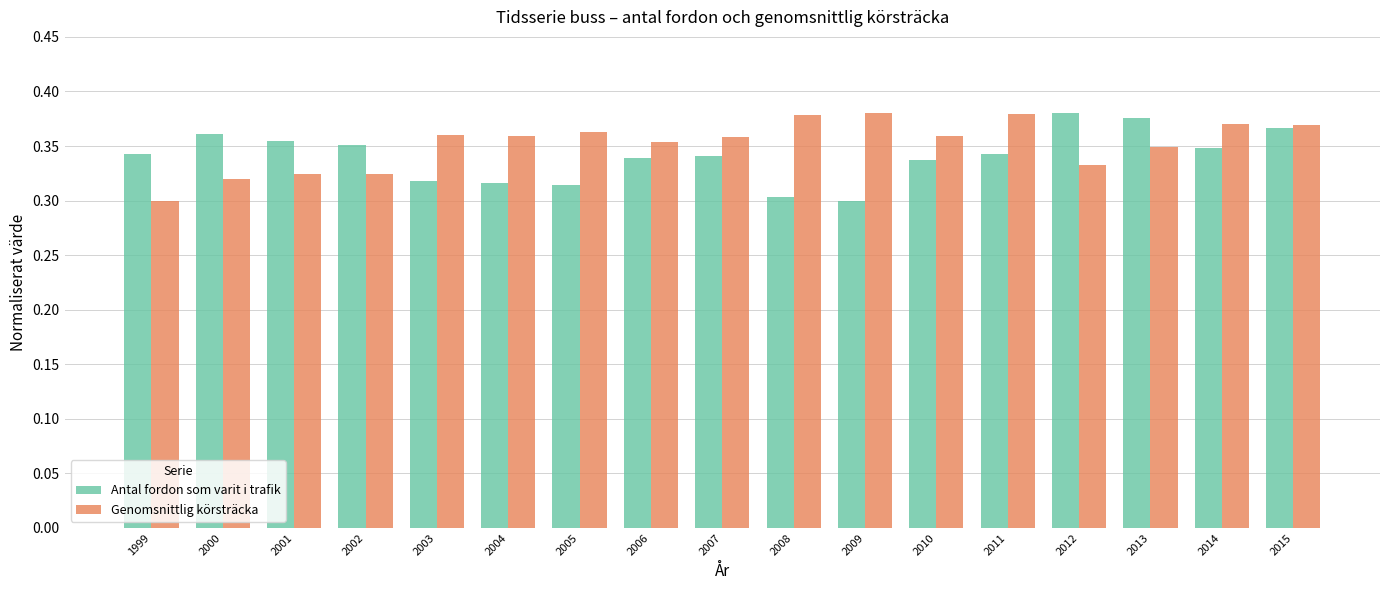

Rank the series at 2013 from lowest to highest value.

Genomsnittlig körsträcka, Antal fordon som varit i trafik